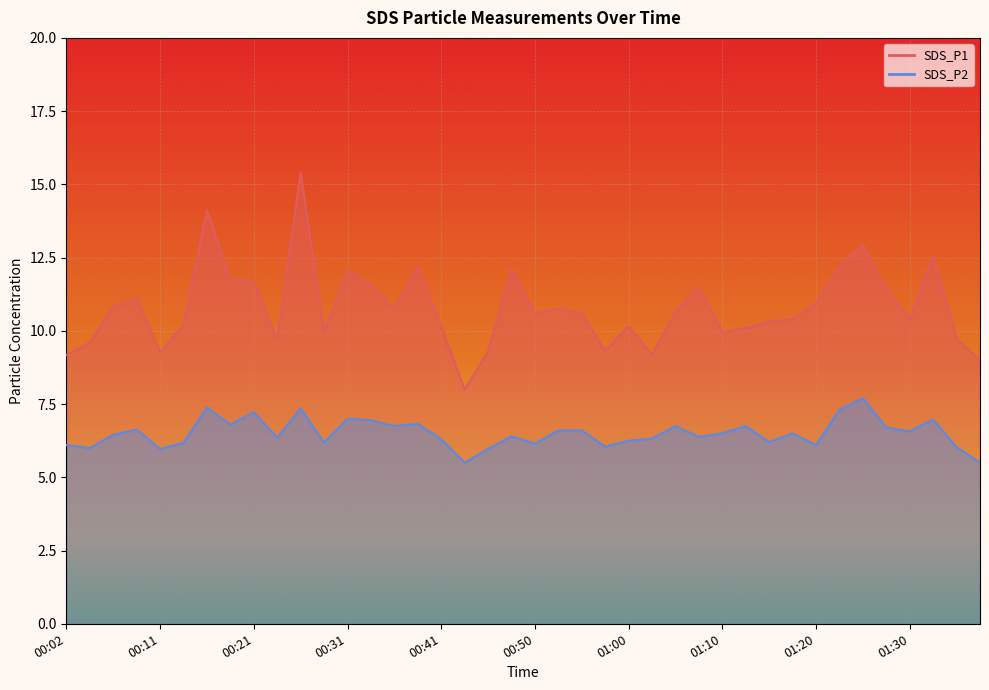

What is the difference between the second highest and second lowest values in the SDS_P1 series?

5.1